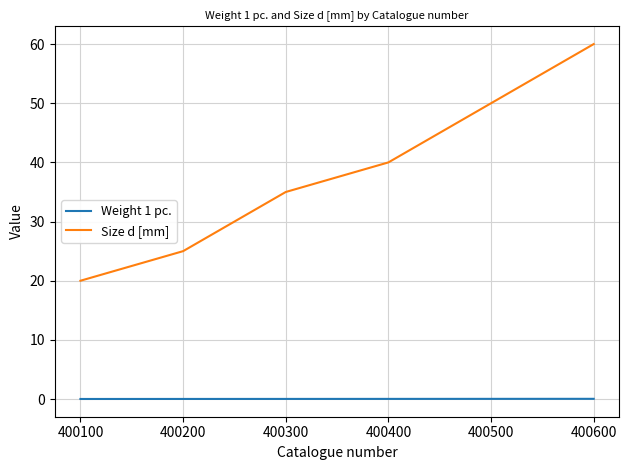

Which series has the largest range (max minus min)?

Size d [mm]